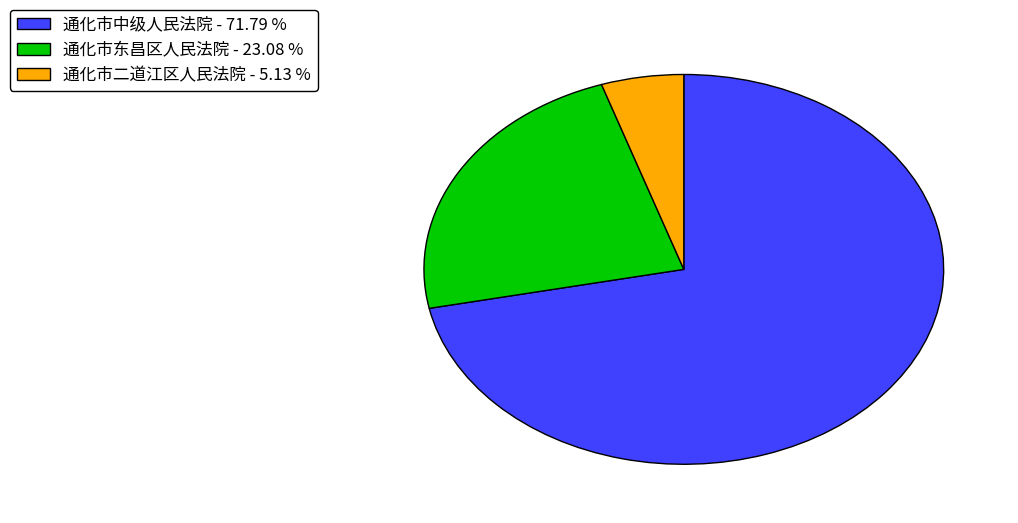

Combined, do 通化市中级人民法院 and 通化市二道江区人民法院 account for over 50%?

Yes